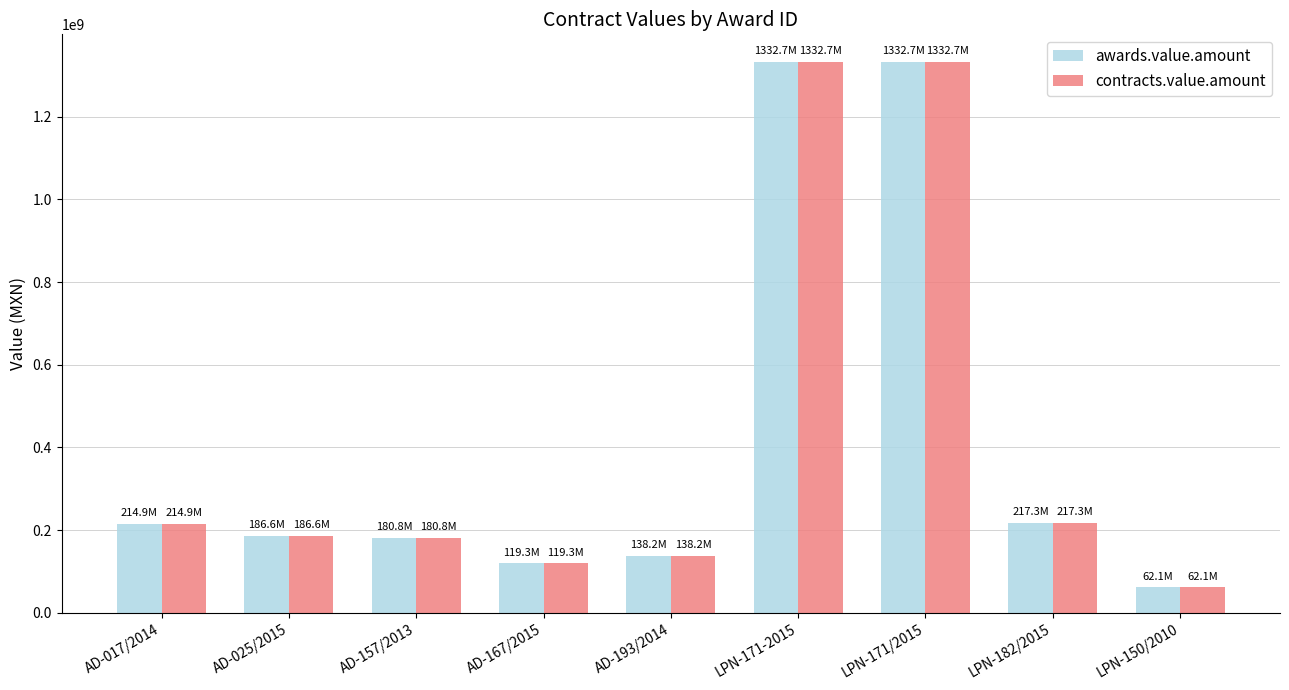

How many bars are there in total?

18